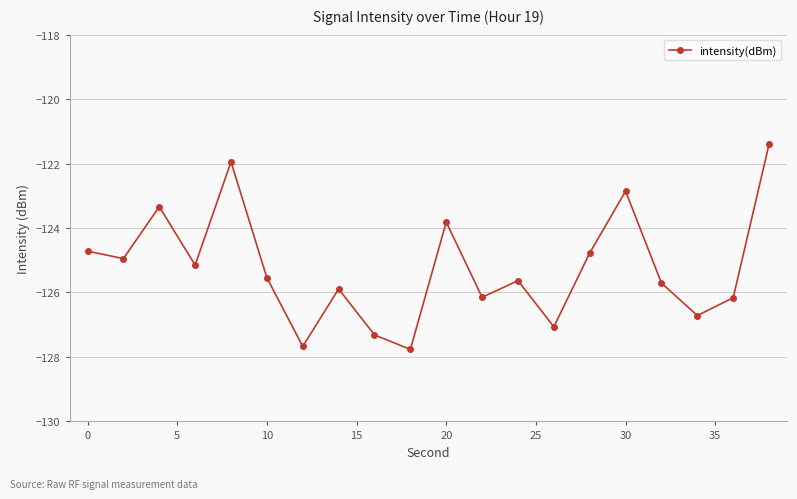

What is the smallest value displayed?

-127.8